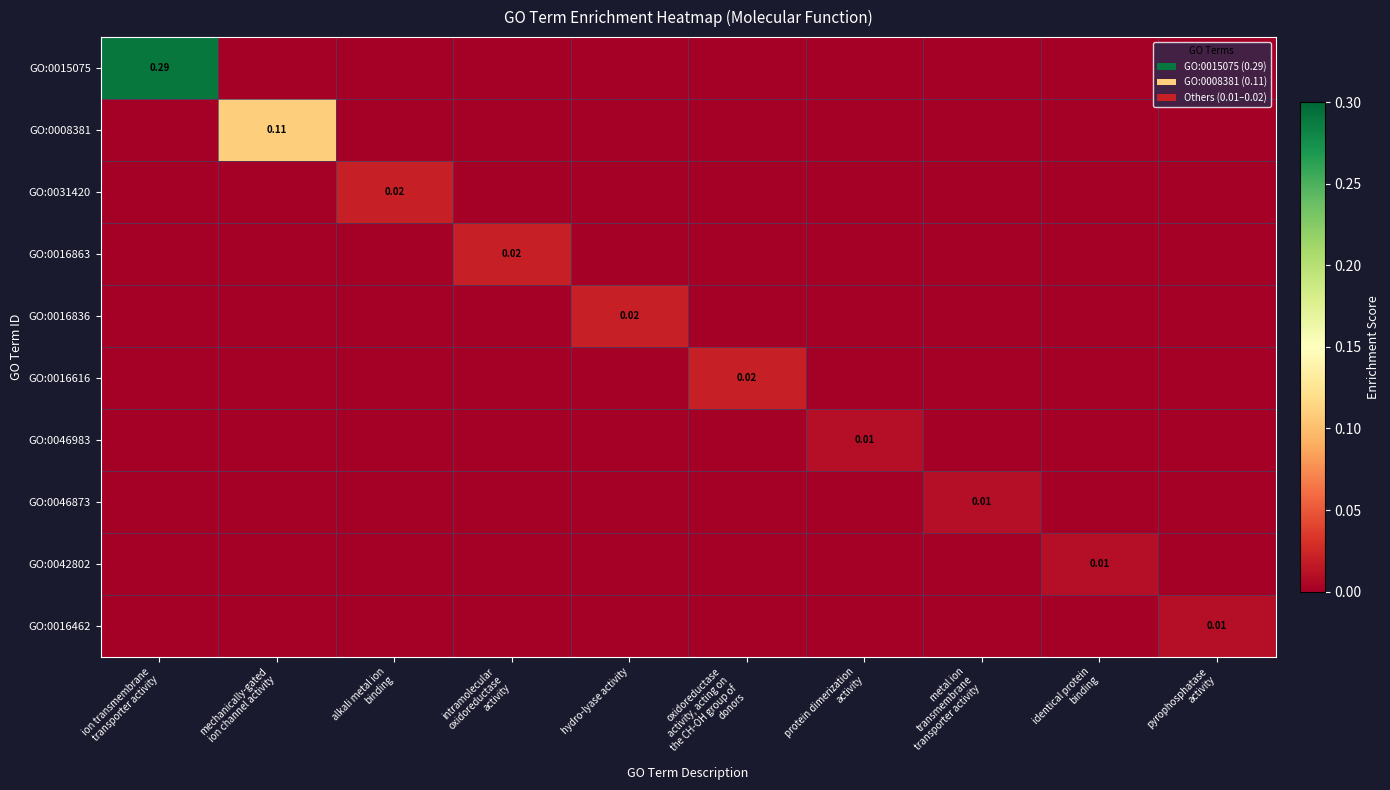

Rank the series at intramolecular oxidoreductase activity from lowest to highest value.

GO:0015075, GO:0008381, GO:0031420, GO:0016836, GO:0016616, GO:0046983, GO:0046873, GO:0042802, GO:0016462, GO:0016863